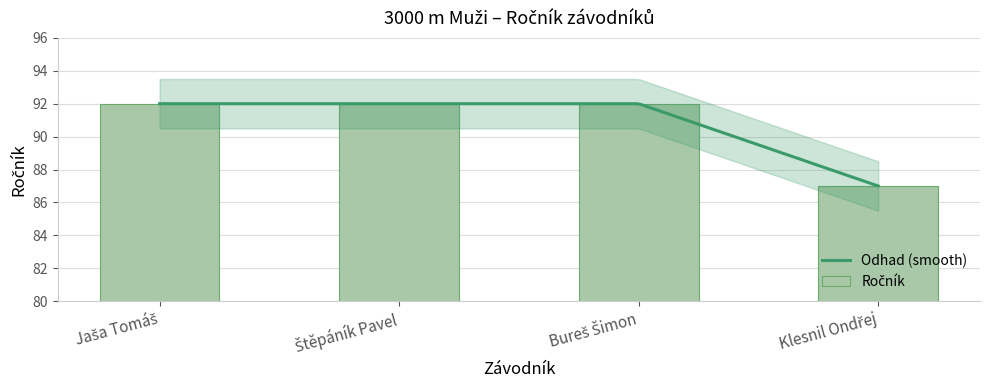

What is the difference between the maximum and minimum values?

5